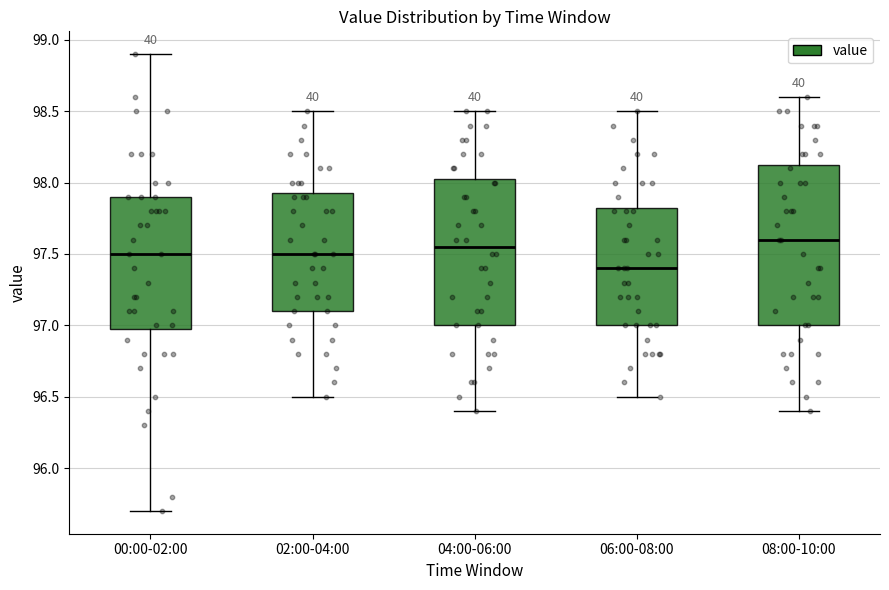

Where is the lower edge of the box for 06:00-08:00 on the y-axis? The values are not printed on the chart, so give them approximately, as read against the axis.

97.00